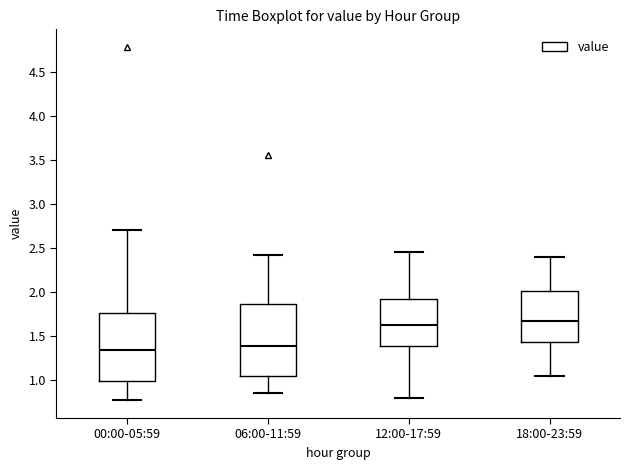

Reading left to right, transcribe this box plot: for each box, give where its median line is, the range the box spans, and where its two whiskers end, as read against the y-axis. The values are not printed on the chart, so give them approximately, as read against the axis.

00:00-05:59: median 1.35, box 1.00 to 1.75, whiskers 0.75 to 2.70
06:00-11:59: median 1.40, box 1.05 to 1.85, whiskers 0.85 to 2.40
12:00-17:59: median 1.65, box 1.40 to 1.95, whiskers 0.80 to 2.45
18:00-23:59: median 1.70, box 1.45 to 2.00, whiskers 1.05 to 2.40